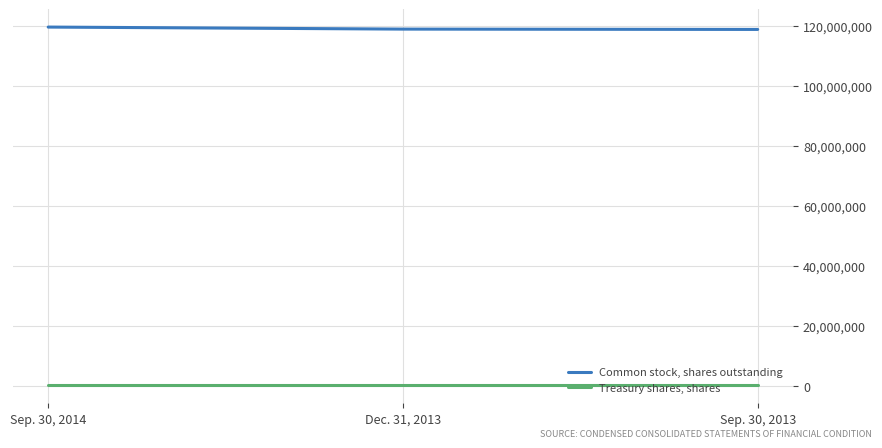

What is the spread (max minus min) of values at Dec. 31, 2013?

118672353